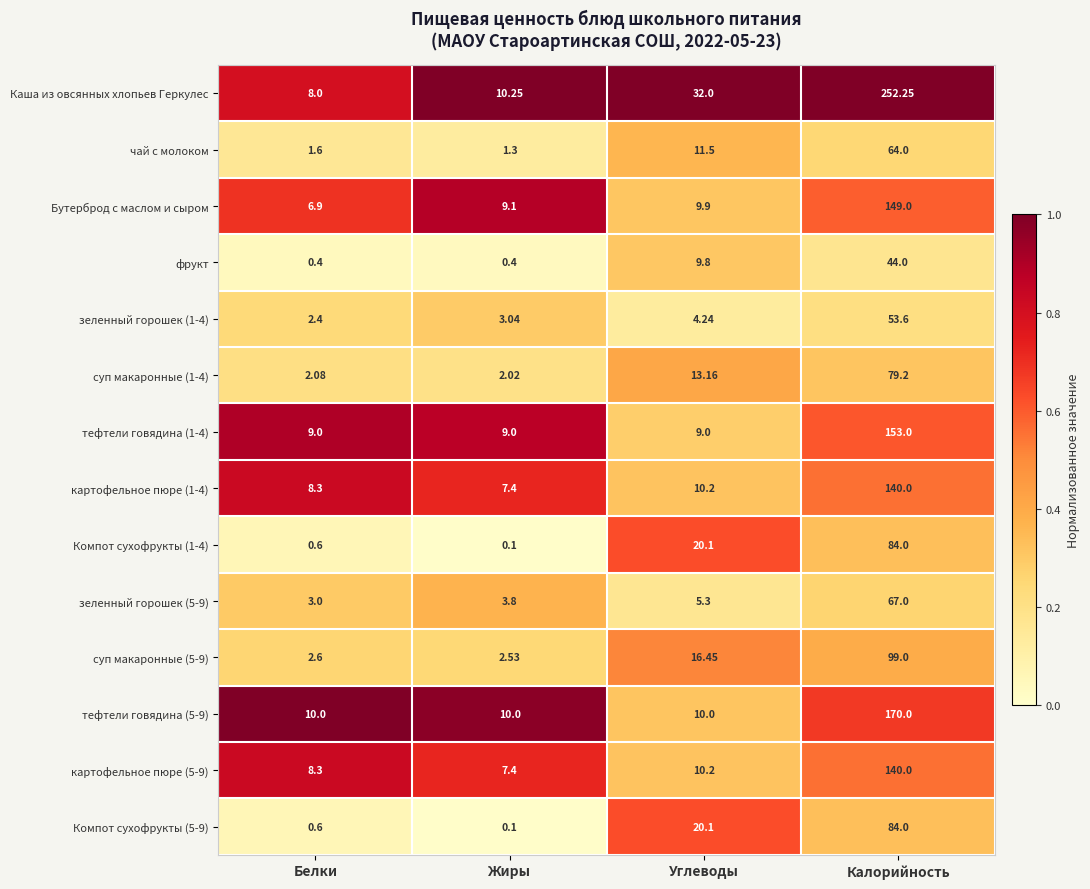

Which series changed the most between Жиры and Калорийность?

Каша из овсянных хлопьев Геркулес